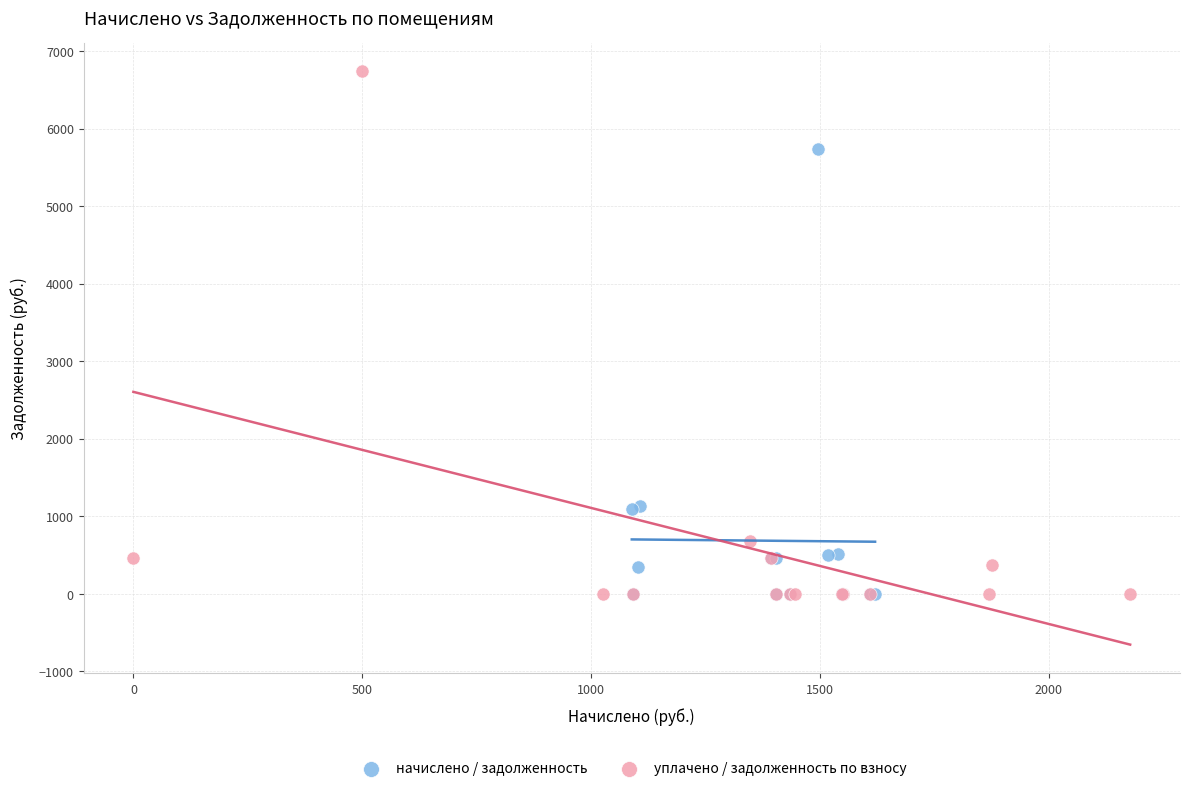

Which series contains the highest Y value?

уплачено / задолженность по взносу